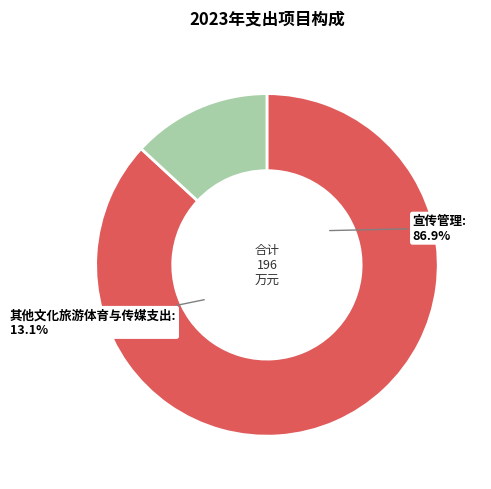

Is there a majority slice in this chart?

Yes